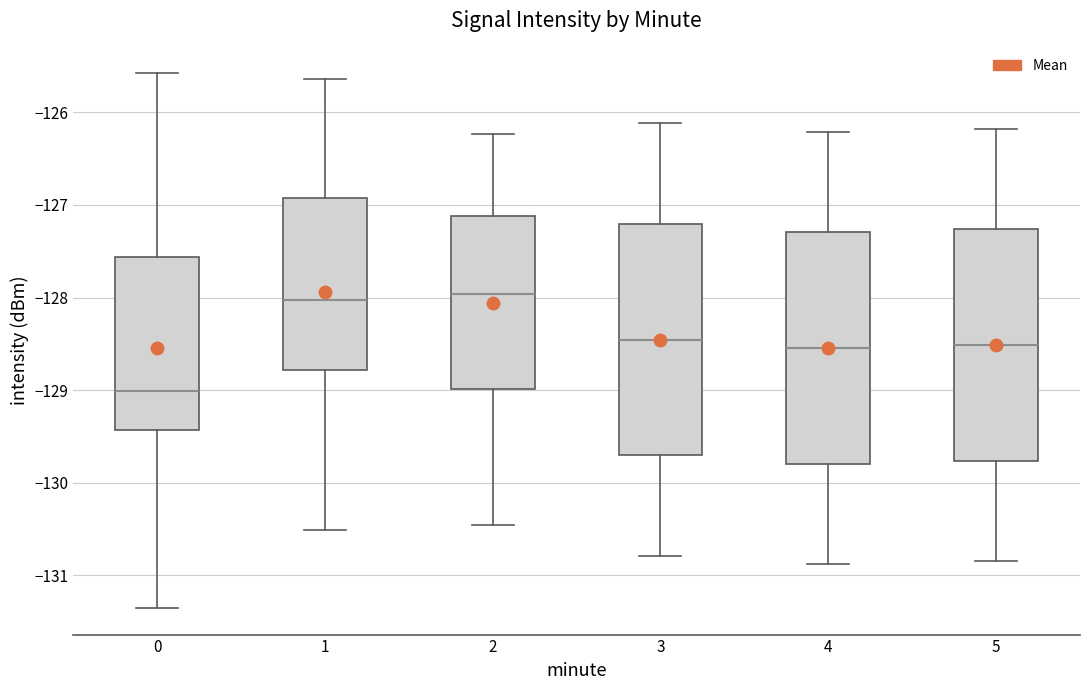

Reading left to right, read every box against the y-axis: the position of its median line, the range the box covers, and the ends of its whiskers. The values are not printed on the chart, so give them approximately, as read against the axis.

0: median -129.0, box -129.4 to -127.6, whiskers -131.4 to -125.6
1: median -128.0, box -128.8 to -126.9, whiskers -130.5 to -125.6
2: median -128.0, box -129.0 to -127.1, whiskers -130.5 to -126.2
3: median -128.5, box -129.7 to -127.2, whiskers -130.8 to -126.1
4: median -128.5, box -129.8 to -127.3, whiskers -130.9 to -126.2
5: median -128.5, box -129.8 to -127.3, whiskers -130.8 to -126.2